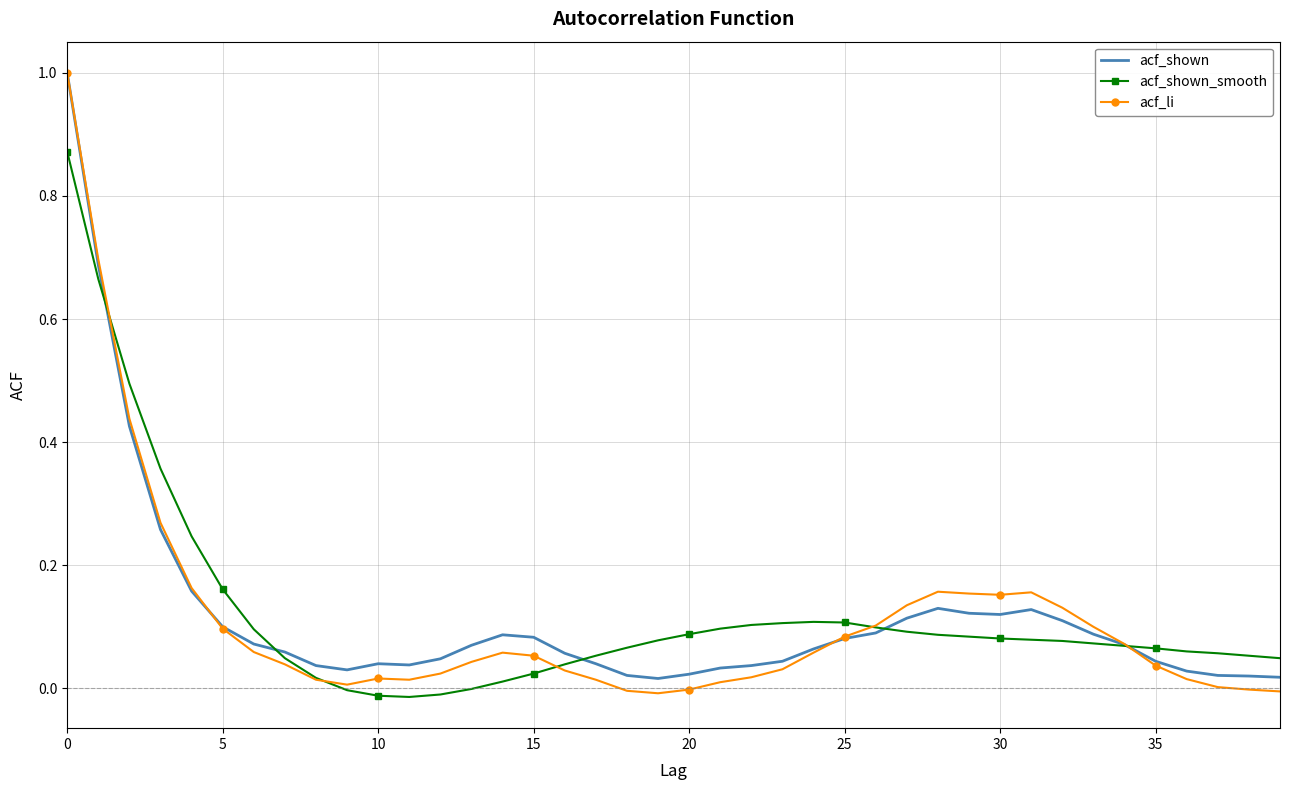

Which series has the largest range (max minus min)?

acf_li